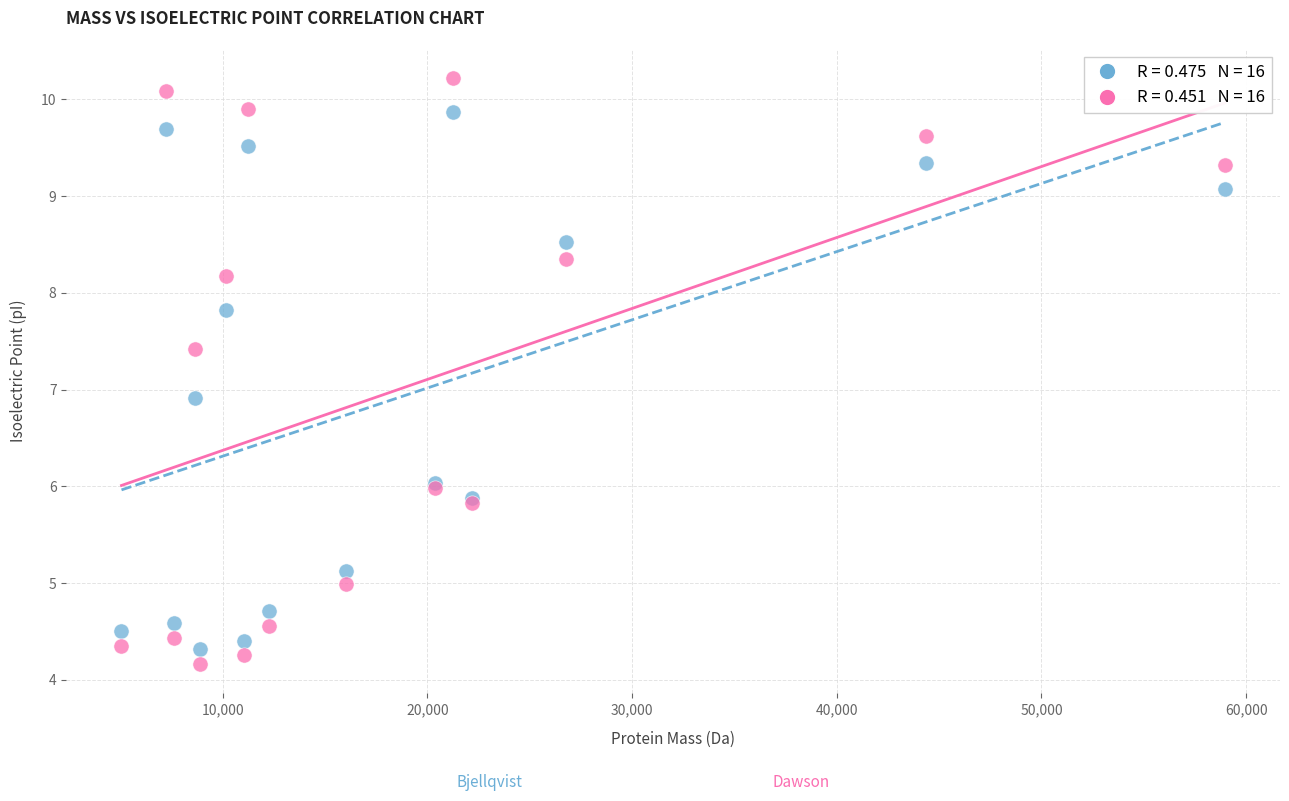

Across all series, what Y value is closest to 7?

6.9